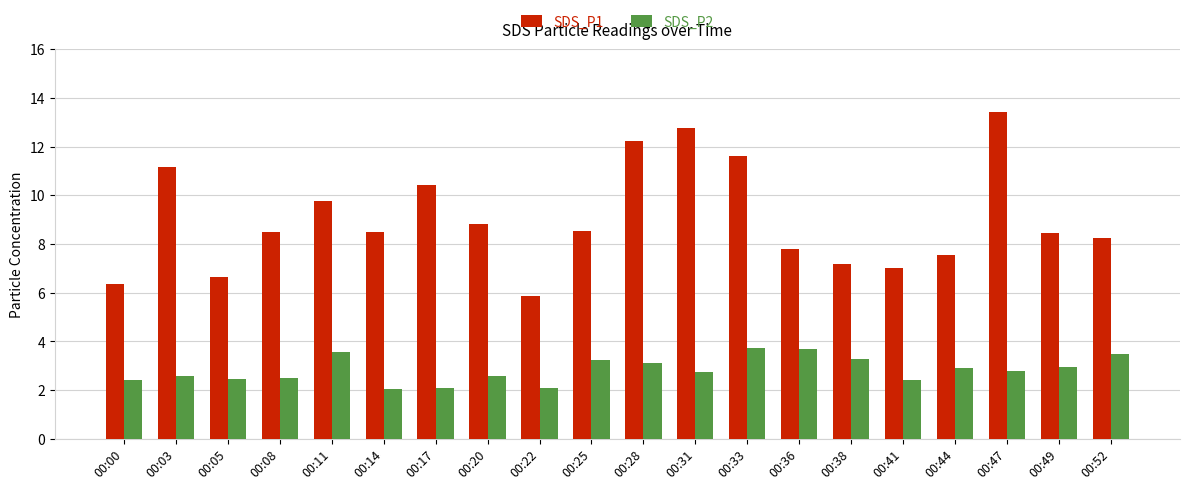

Is the value of SDS_P1 at 00:20 greater than the value of SDS_P2 at 00:49?

Yes